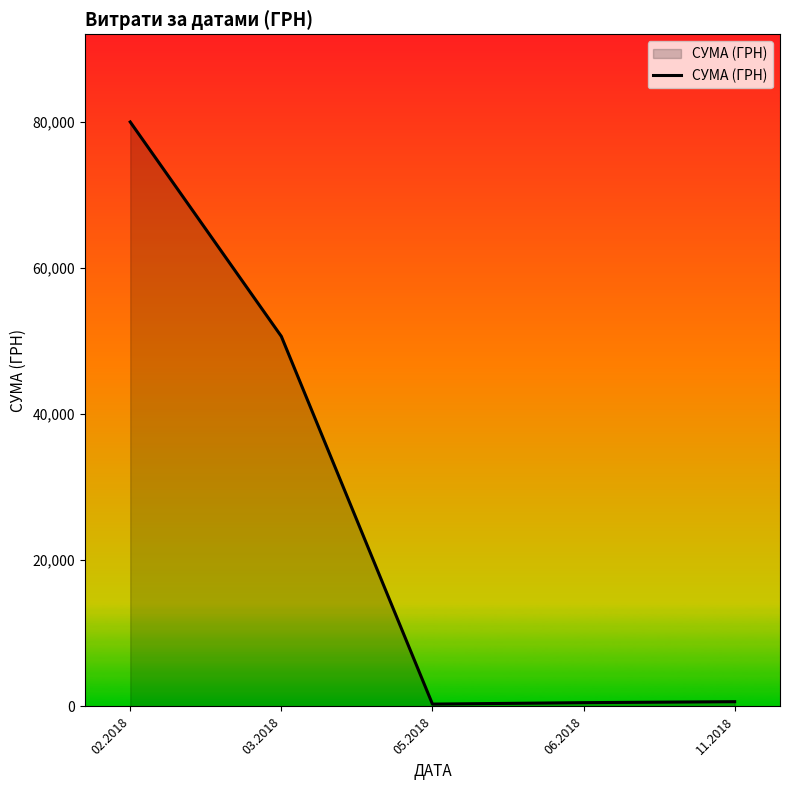

How many categories are shown in the chart?

5